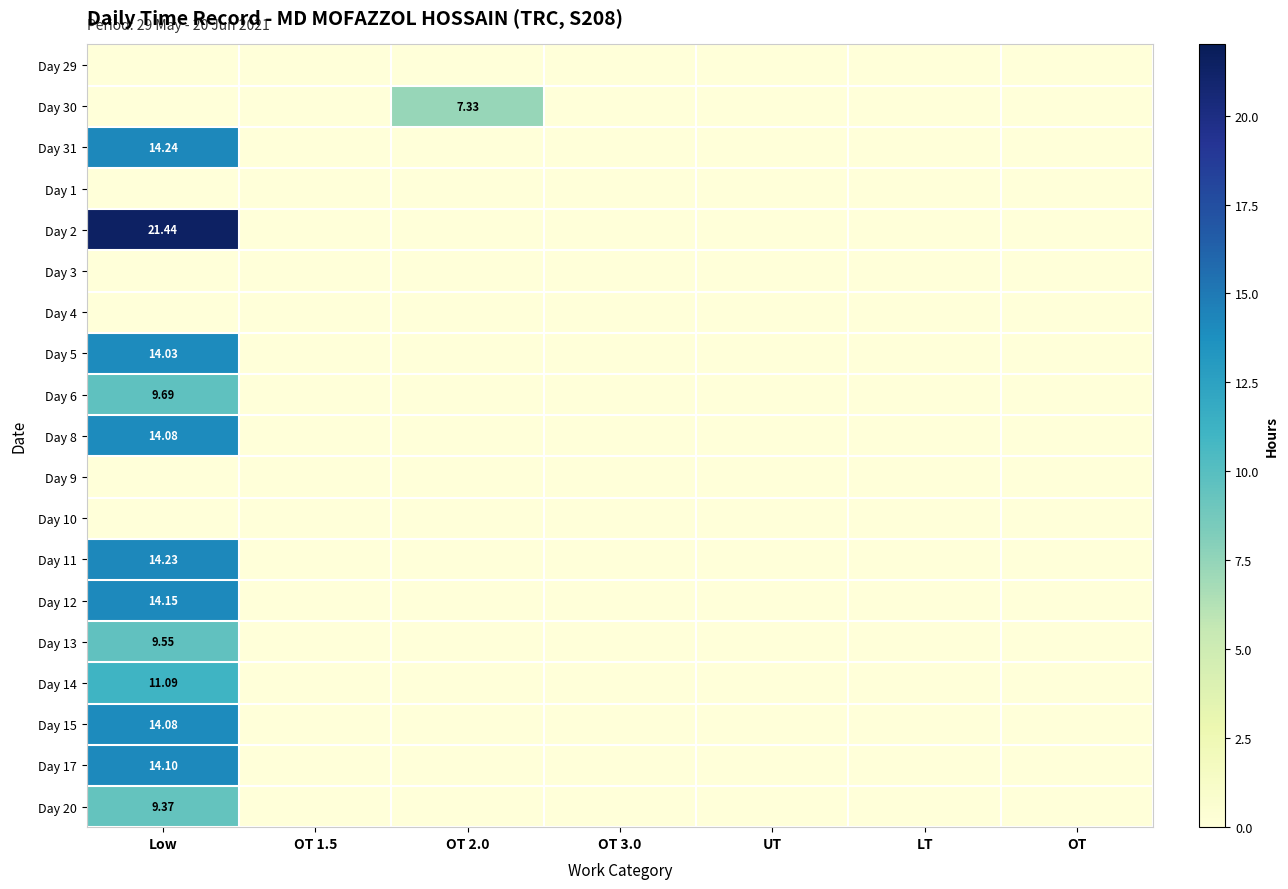

True or false: Day 2 has a value of -10.2 at OT.

False